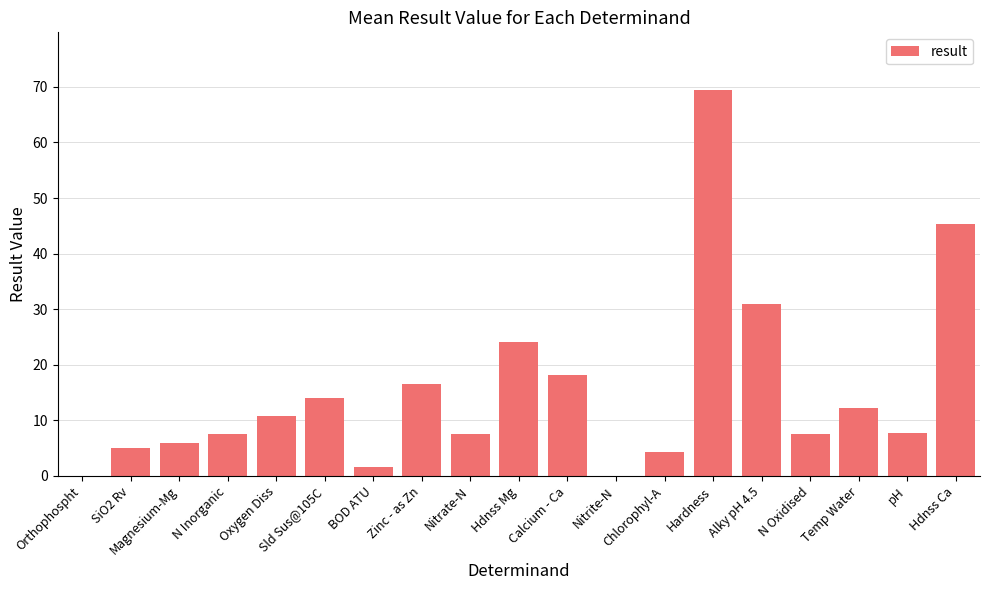

True or false: the data shows 7.5 at Nitrate-N.

True